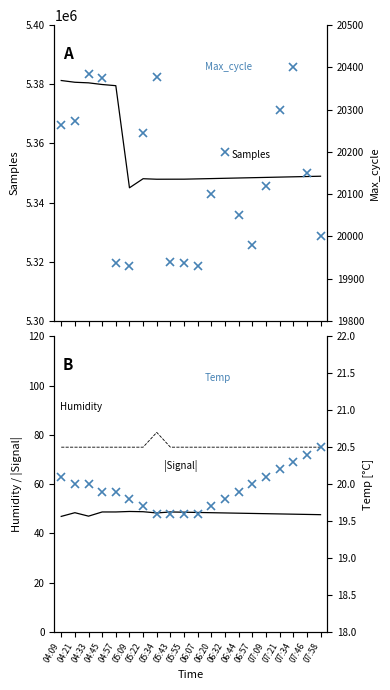

True or false: Humidity and Temp cross at least once.

False